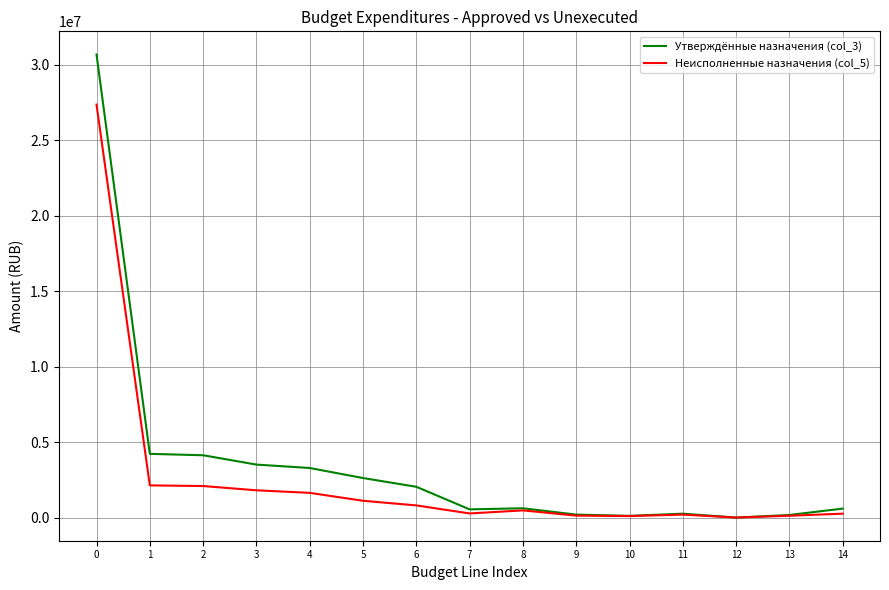

What is the maximum value for Утверждённые назначения (col_3)?

30684938.5